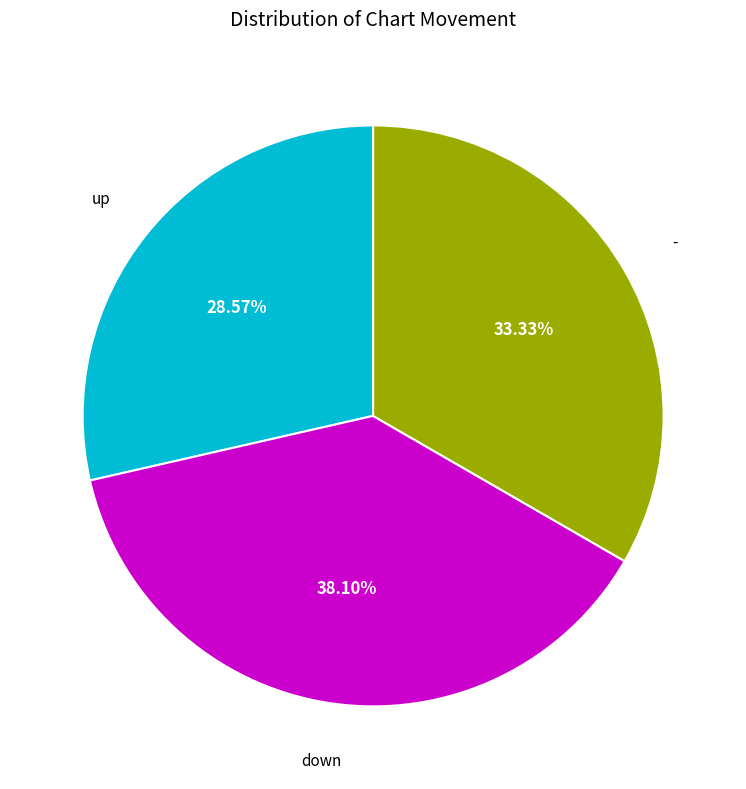

Is there any slice that represents more than half of the pie?

No